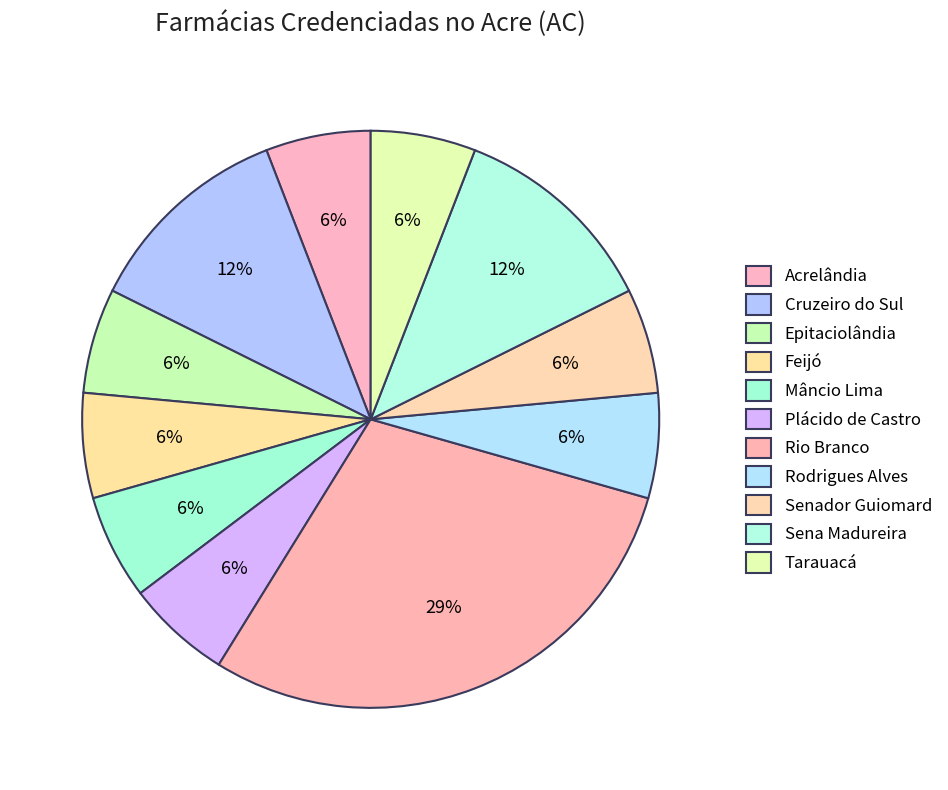

Count the number of slices in the pie.

11